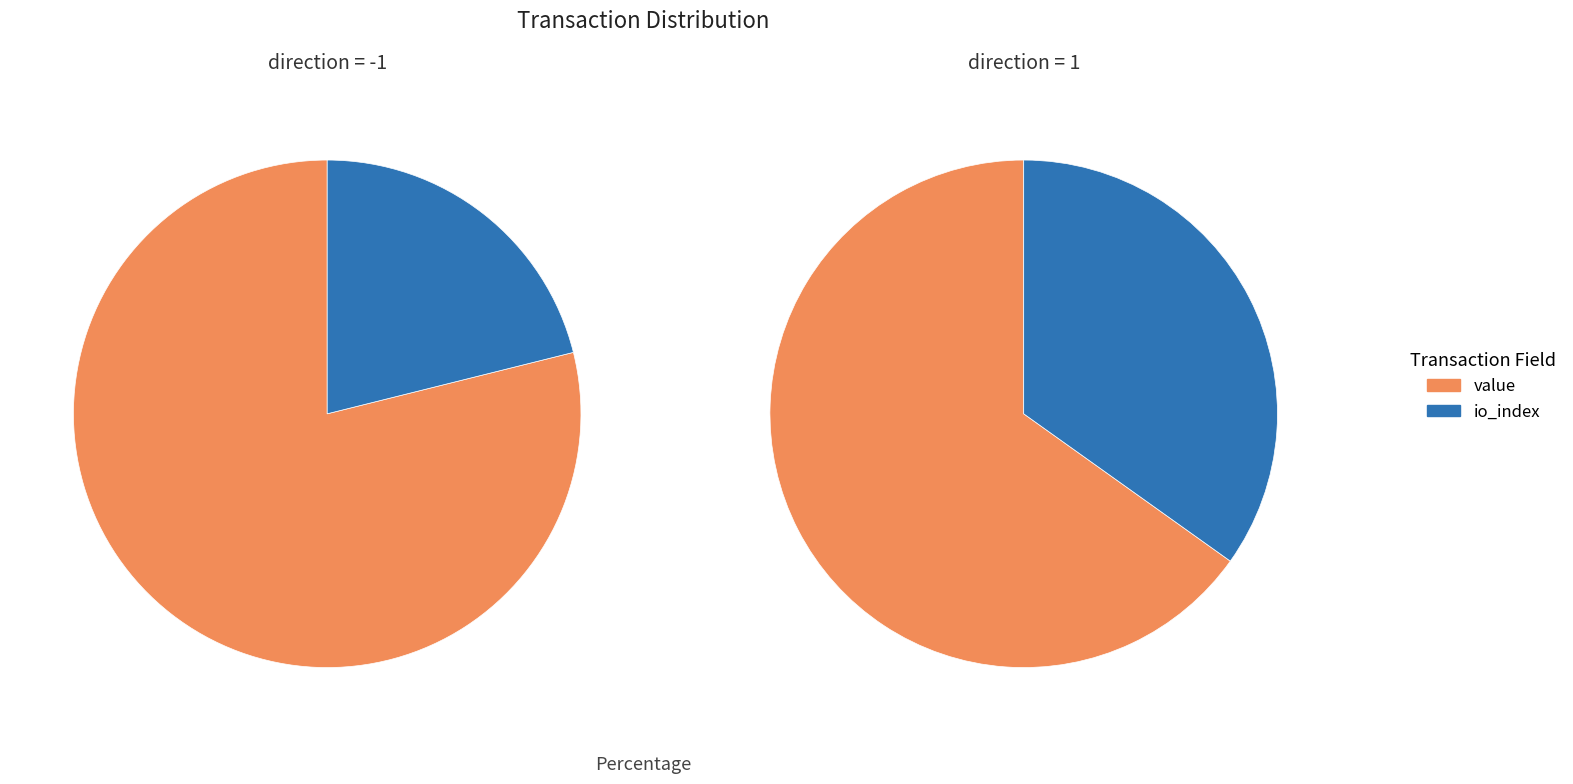

The value slice represents 65% of the pie. True or false?

True